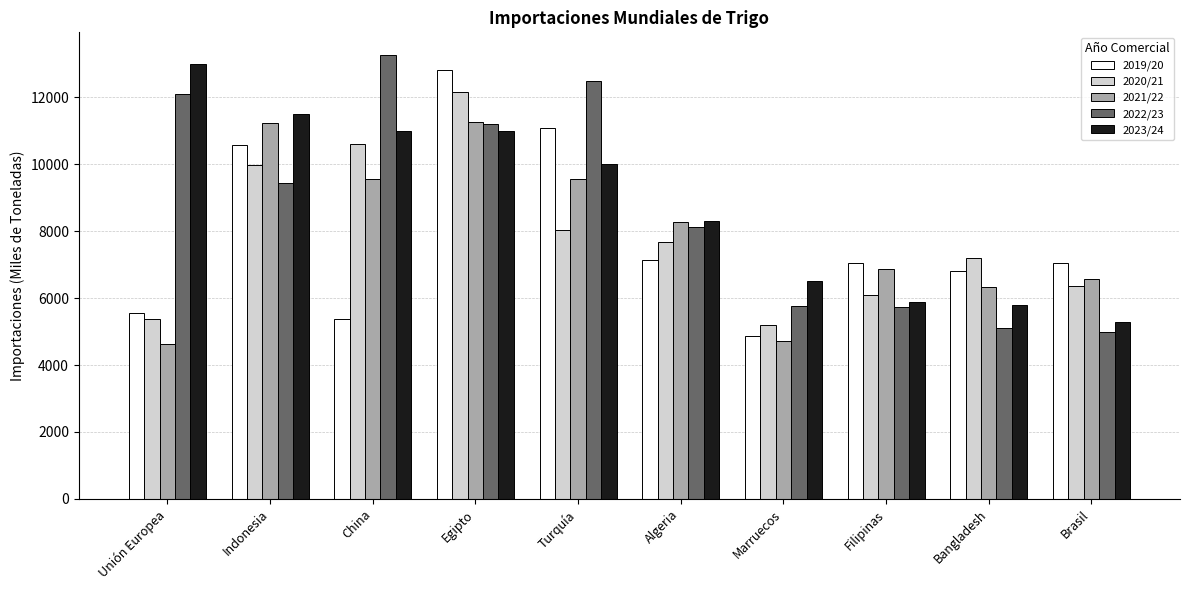

What are all the series names shown in the legend?

2019/20, 2020/21, 2021/22, 2022/23, 2023/24